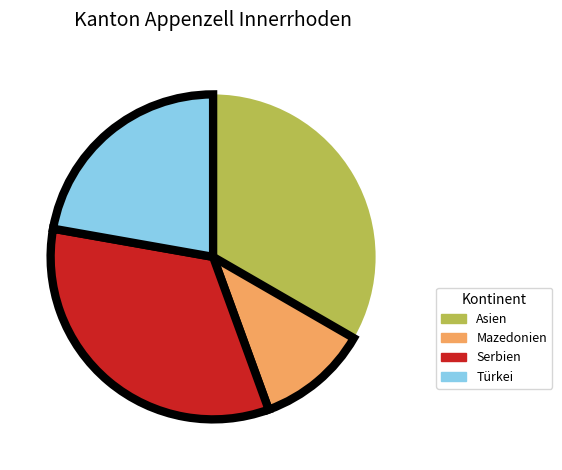

Does any single category account for the majority?

No